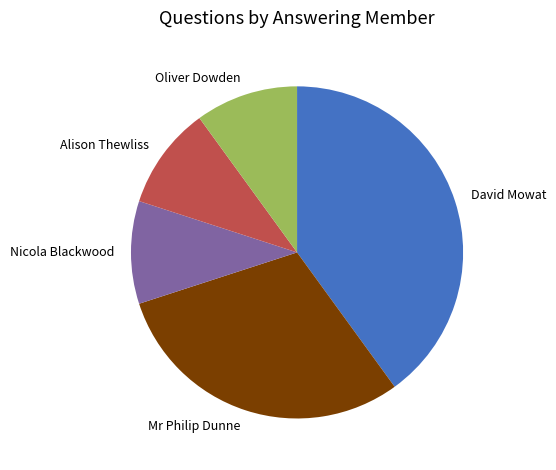

True or false: Nicola Blackwood accounts for 10% of the total.

True